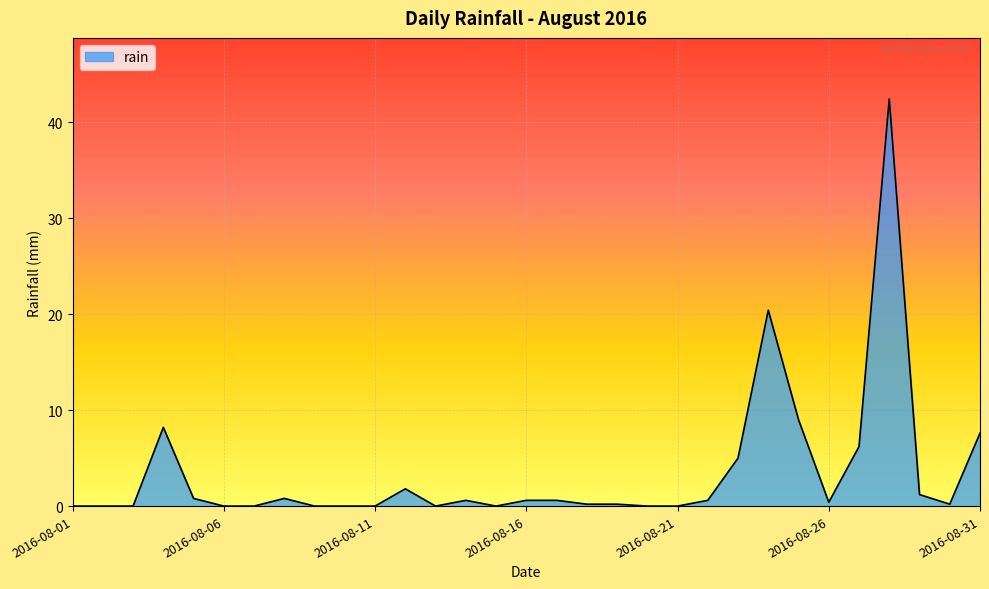

What is the maximum value shown in the chart?

42.4